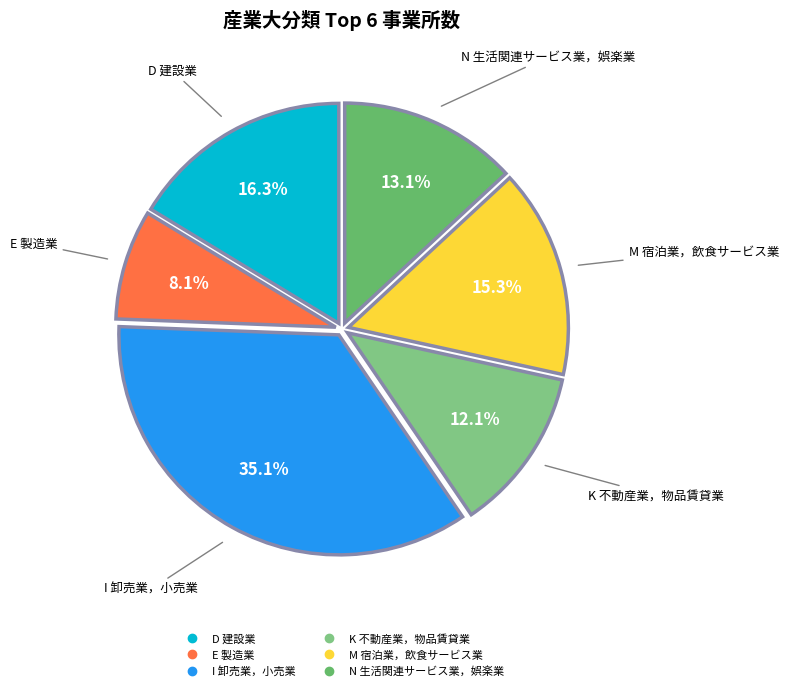

Count the number of slices in the pie.

6